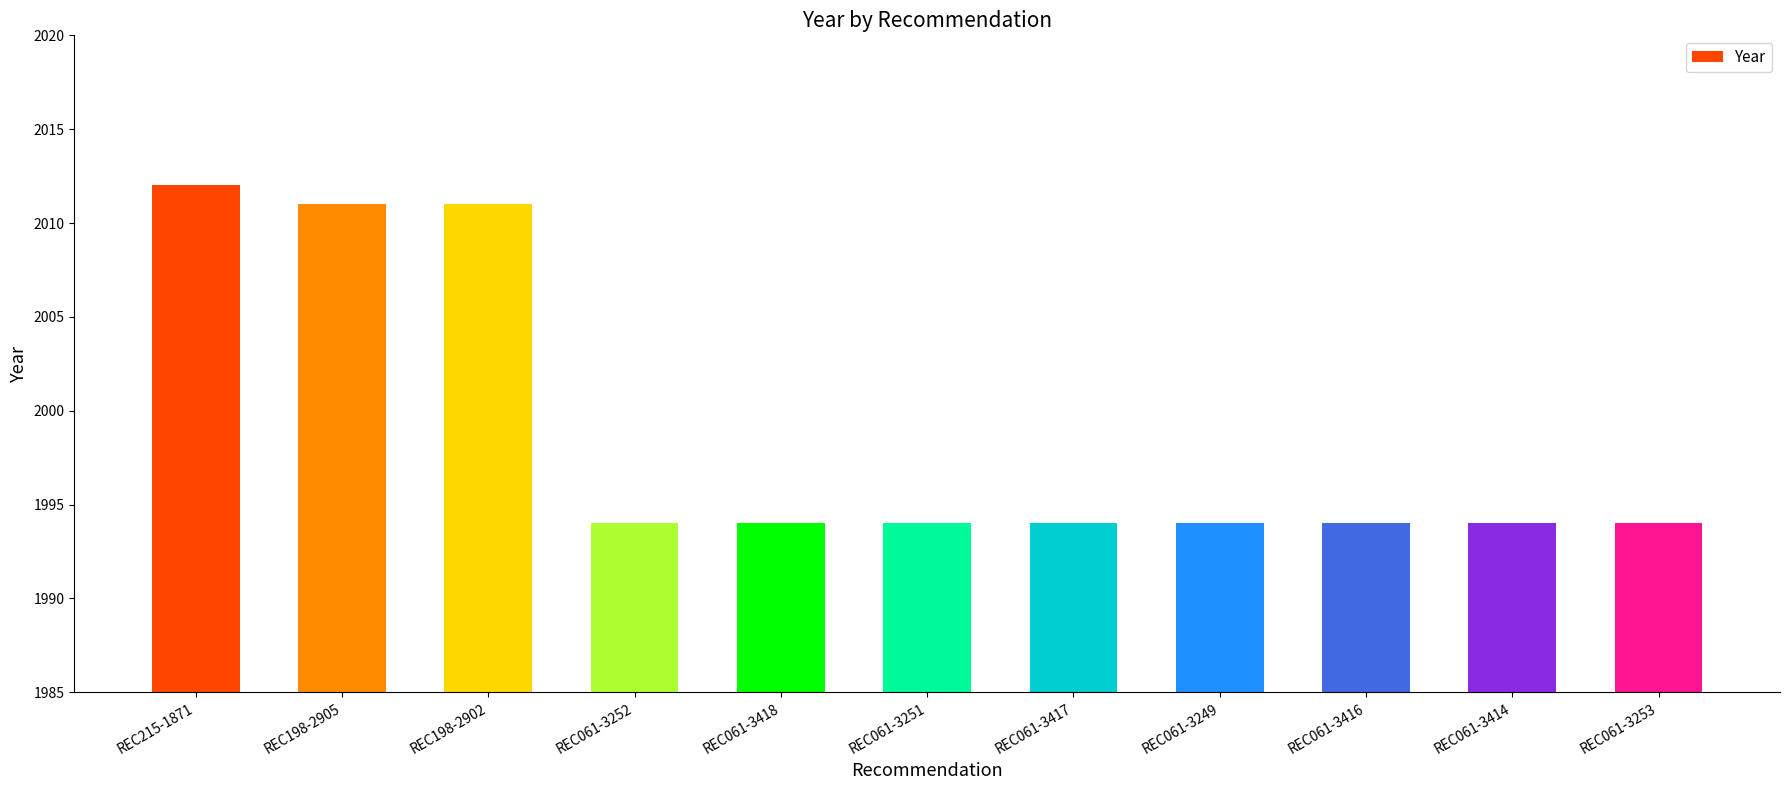

What is the sum of all values?

21986